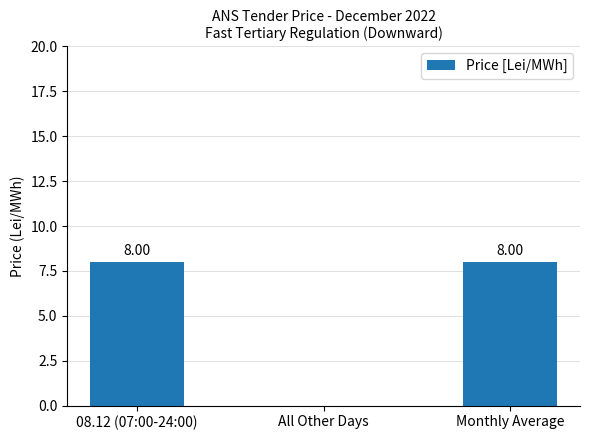

Is it true that the value at Monthly Average is 12?

False